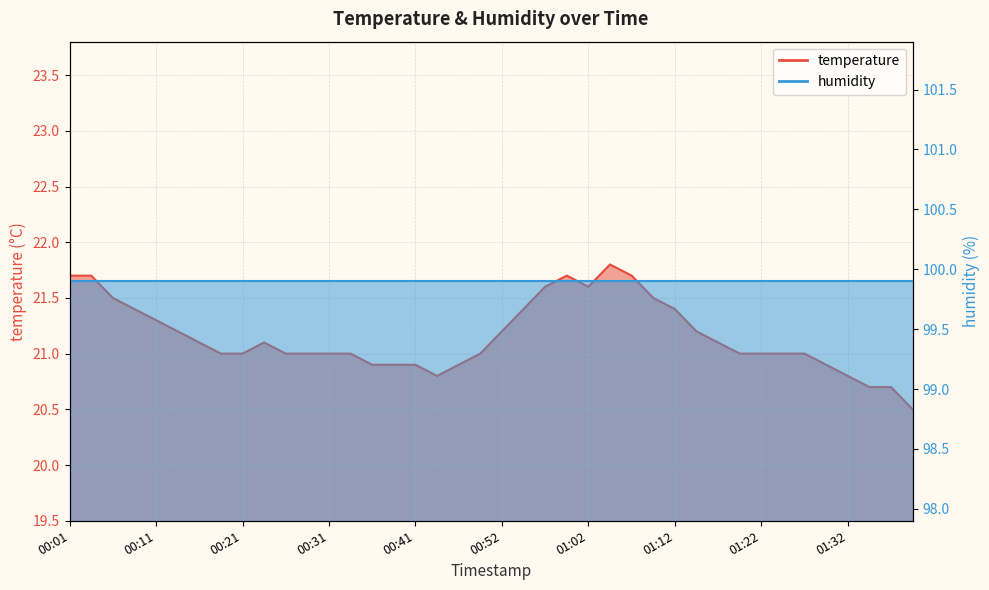

Does the chart display data point markers on the line(s)?

No